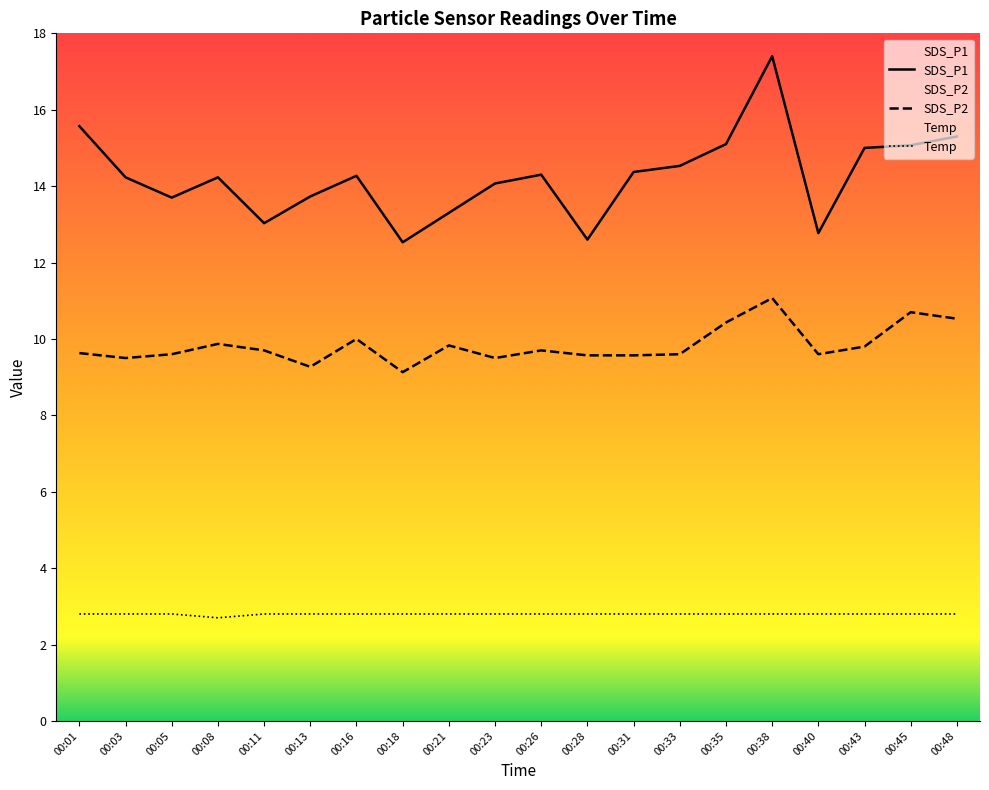

Between 00:03 and 00:35, which is larger?

00:35